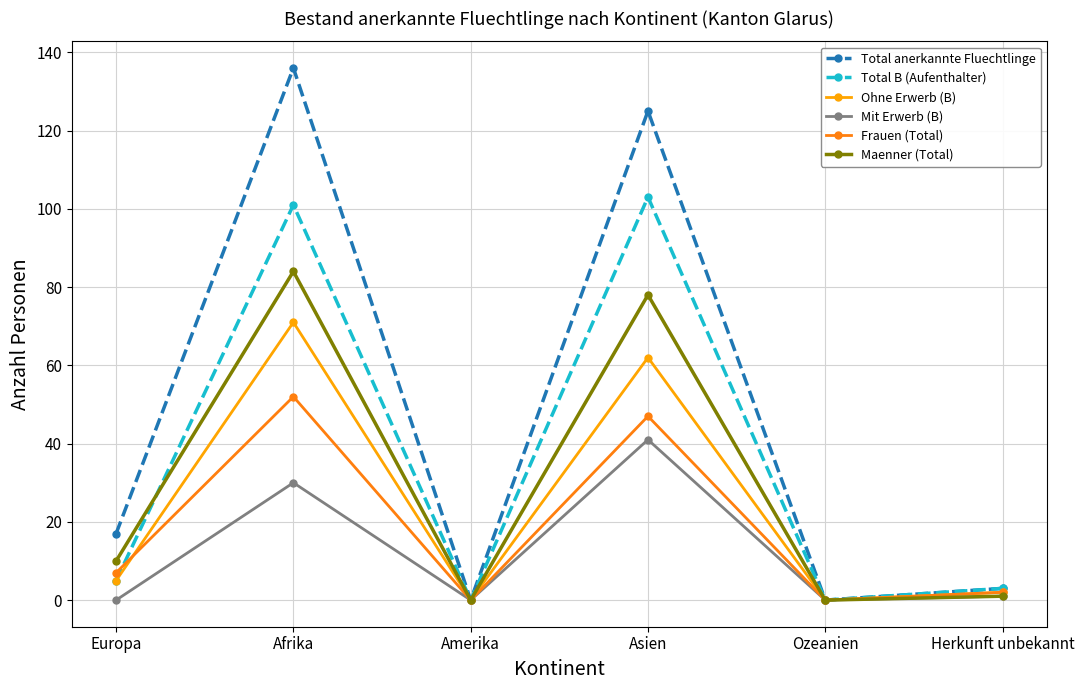

At which label does Mit Erwerb (B) first exceed 1?

Afrika